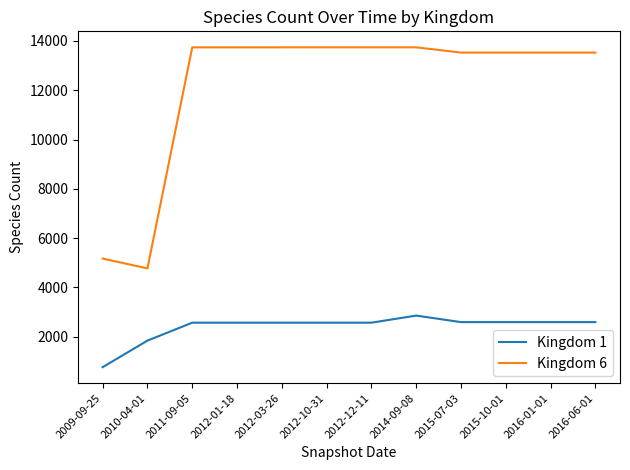

Read the Kingdom 6 value at 2015-07-03, to the nearest 10.

13530